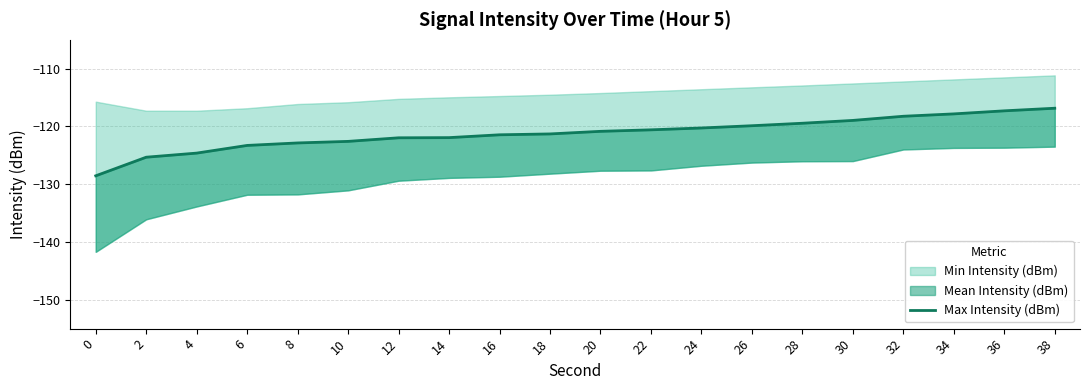

What is the average value?

-121.2